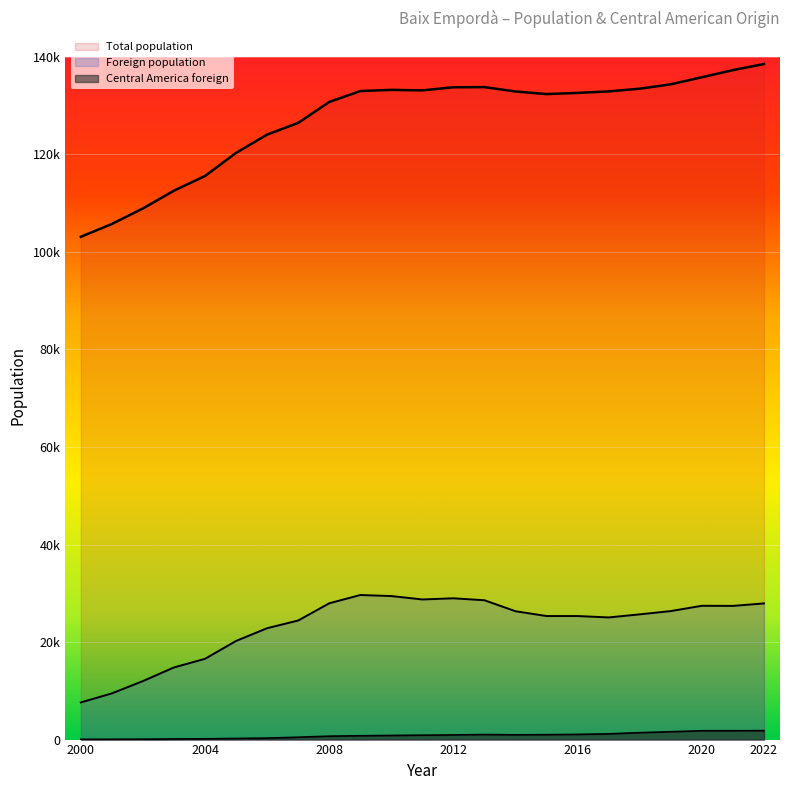

In Central America foreign, how many points are lower than both neighbors (excluding endpoints)?

1